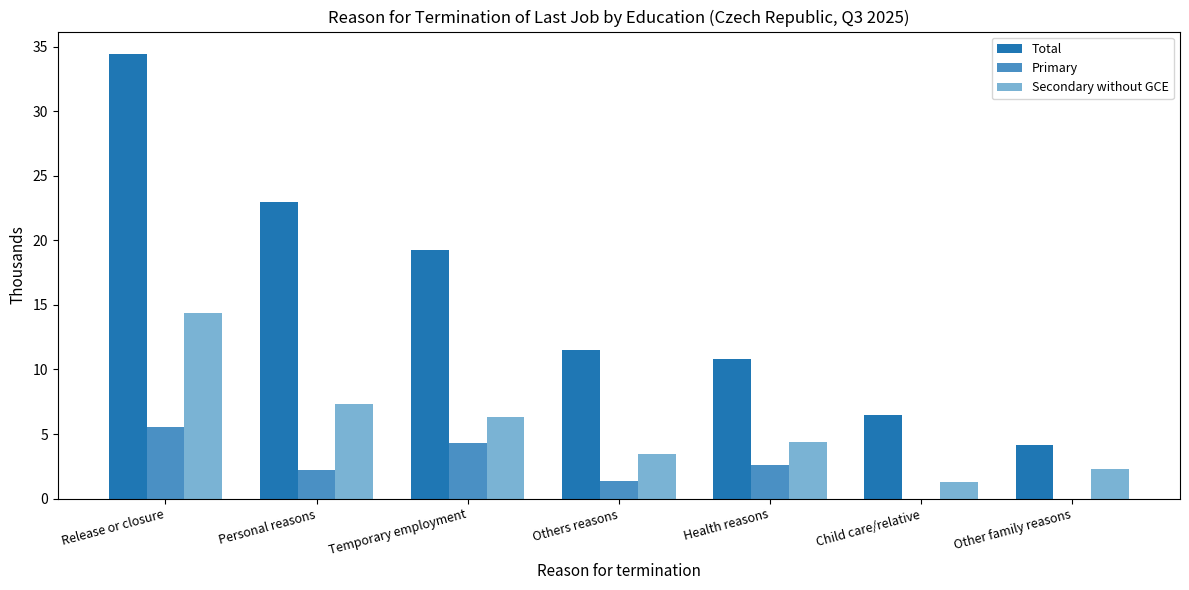

What is the sum of the Total values at Other family reasons and Others reasons?

15.7